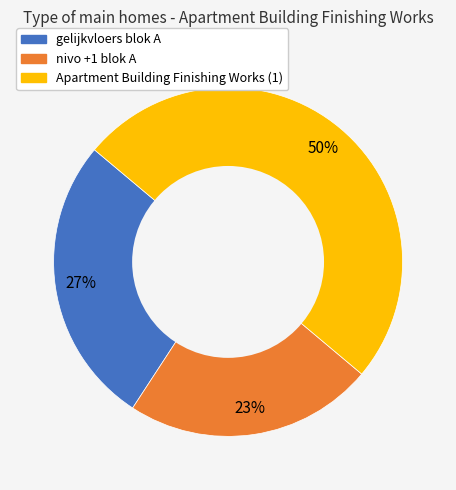

Which slice is the smallest?

nivo +1 blok A